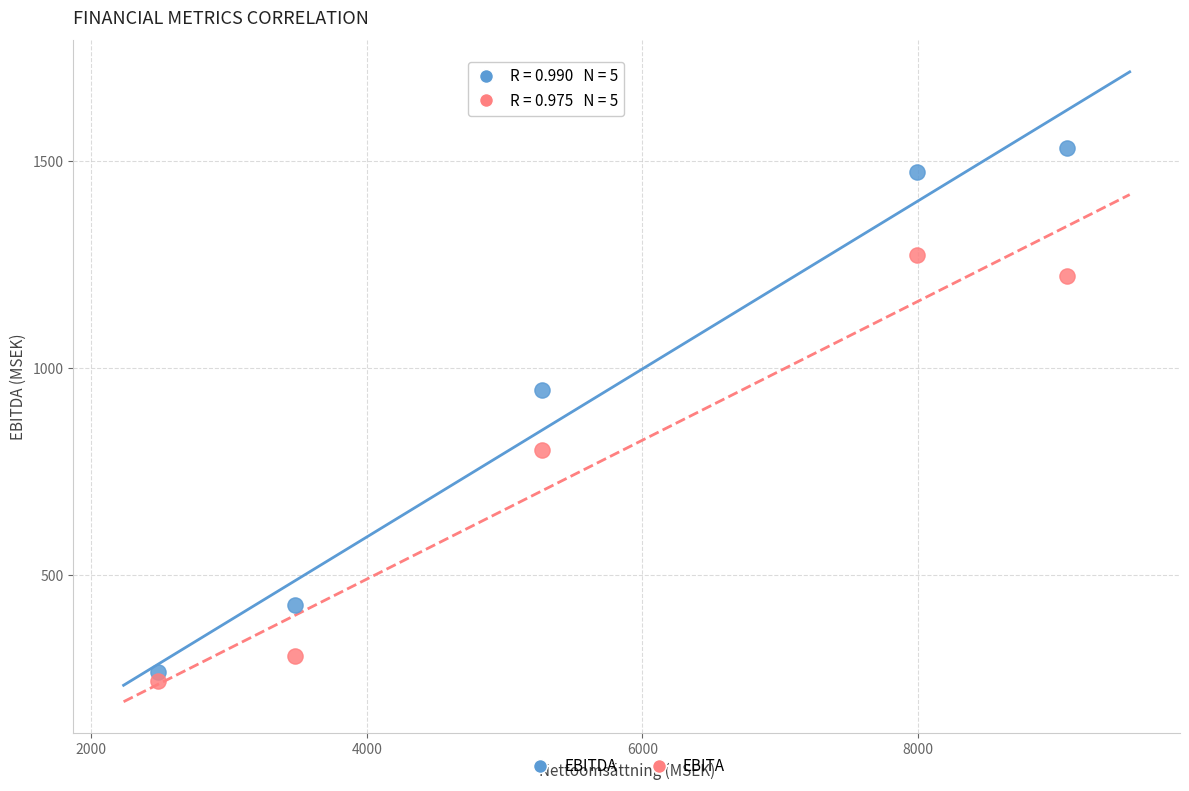

Across all data points, what is the range of X values (max minus min)?

6602